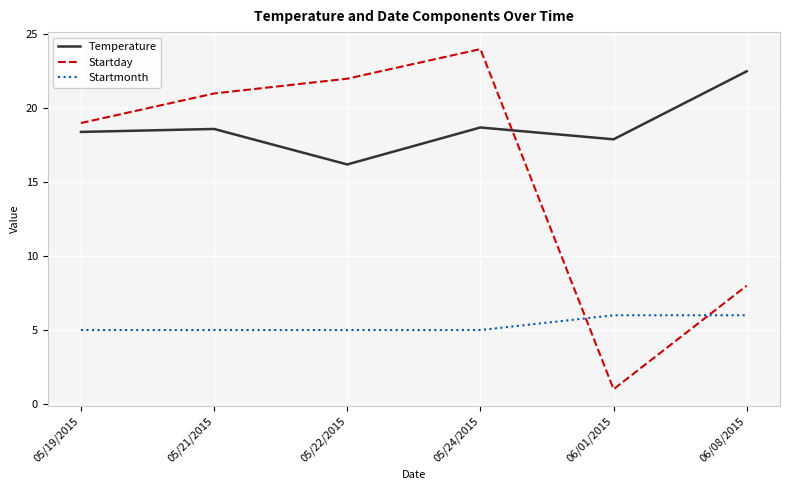

Does the chart have visible grid lines?

Yes